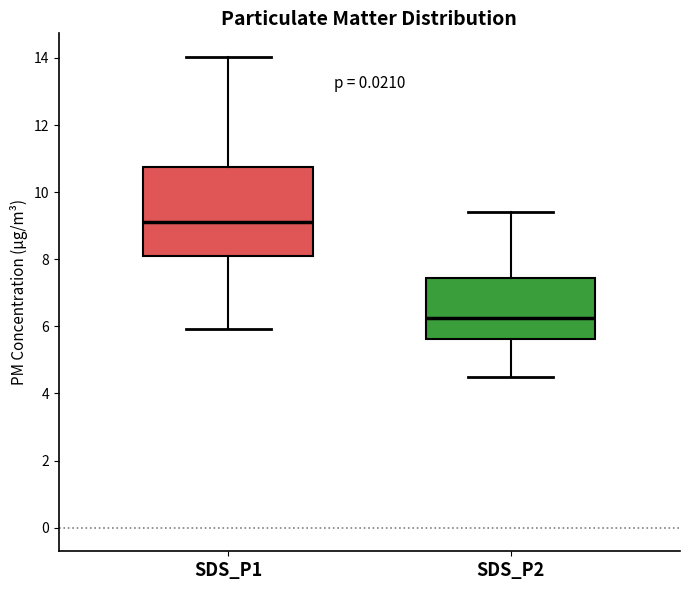

Reading left to right, transcribe this box plot: for each box, give where its median line is, the range the box spans, and where its two whiskers end, as read against the y-axis. The values are not printed on the chart, so give them approximately, as read against the axis.

SDS_P1: median 9.2, box 8.2 to 10.8, whiskers 6.0 to 14.0
SDS_P2: median 6.2, box 5.6 to 7.4, whiskers 4.6 to 9.4